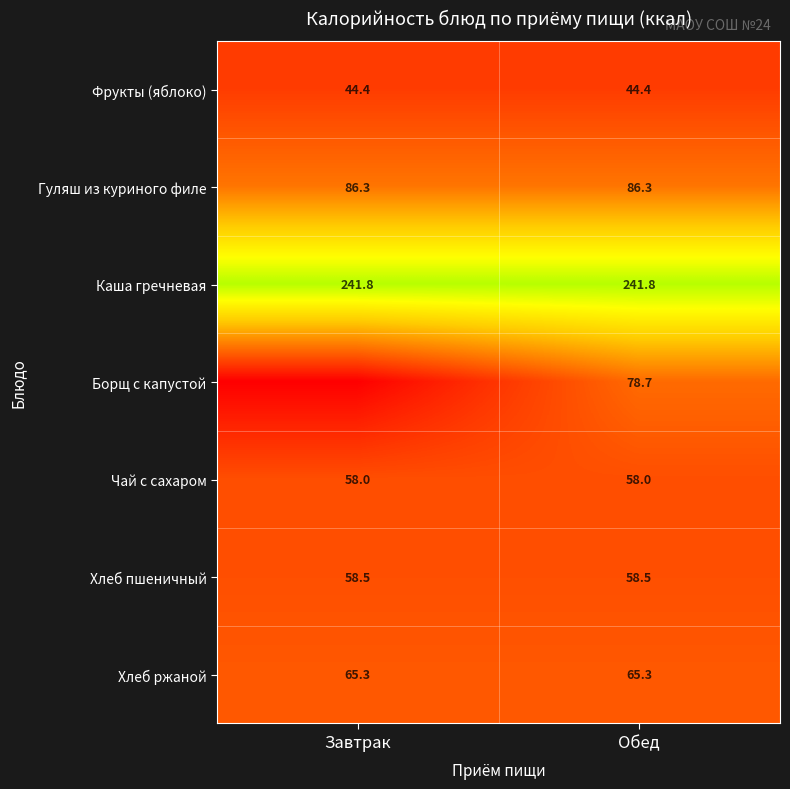

Rank the series at Обед from lowest to highest value.

Фрукты (яблоко), Чай с сахаром, Хлеб пшеничный, Хлеб ржаной, Борщ с капустой, Гуляш из куриного филе, Каша гречневая